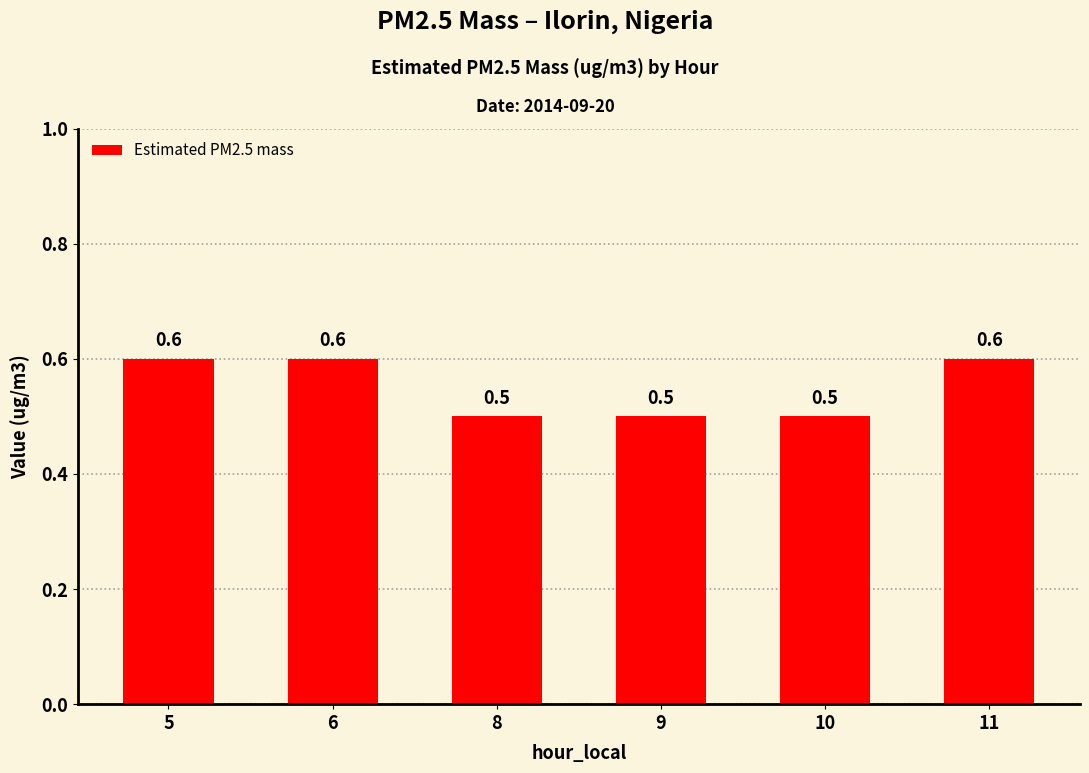

The value at 8 is 0.5. True or false?

True